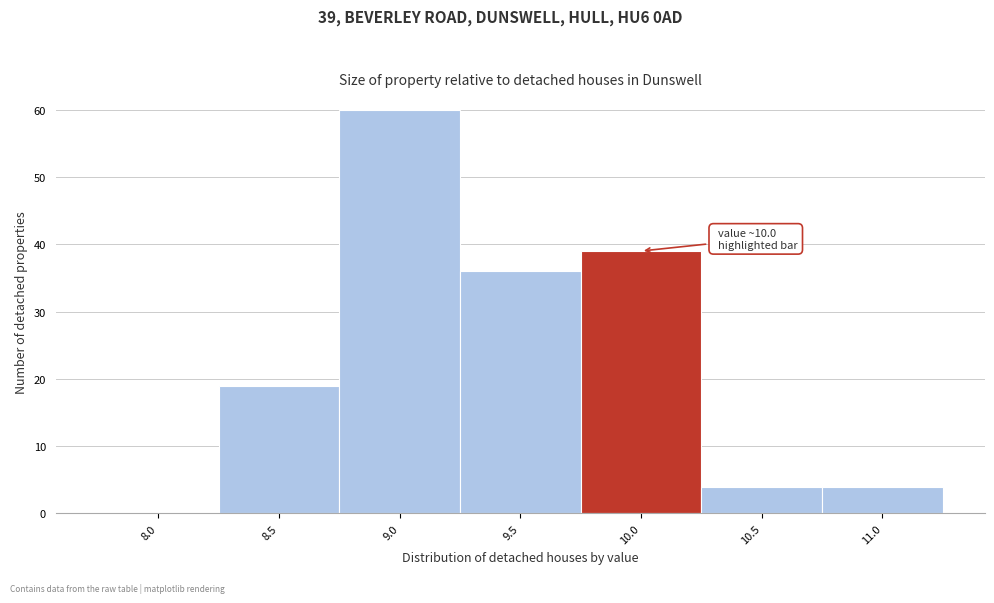

Reading left to right, list all the values displayed in this chart.

8.0=0	8.5=19	9.0=60	9.5=36	10.0=39	10.5=4	11.0=4